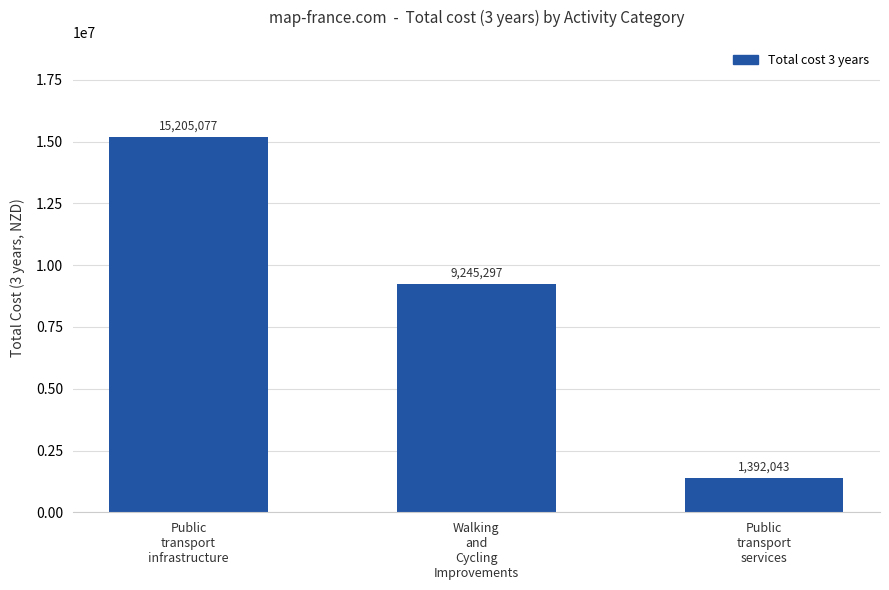

Where does the data first go above 9245297?

Public
transport
infrastructure